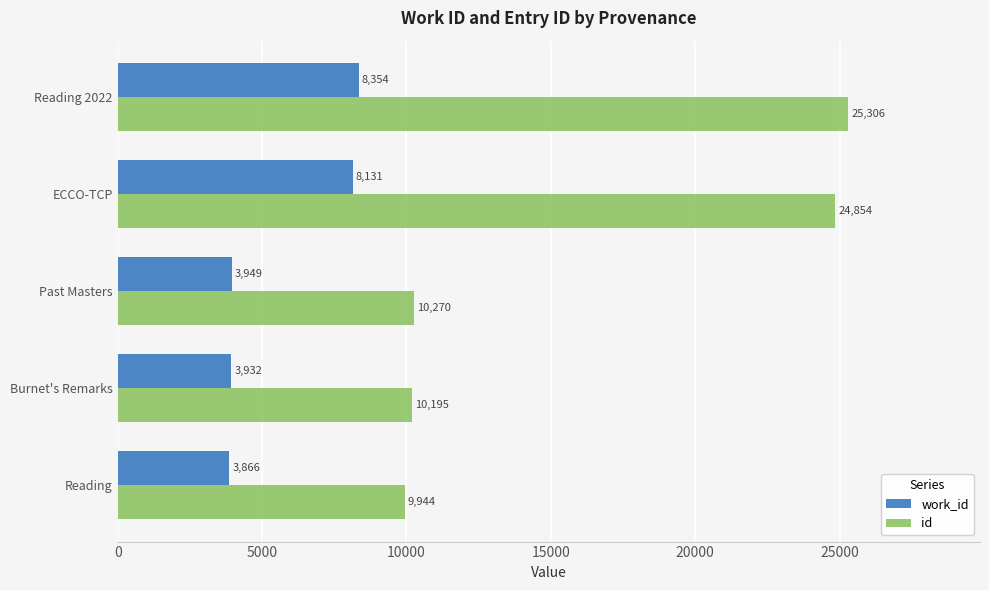

At which category is the sum across all series the highest?

Reading 2022